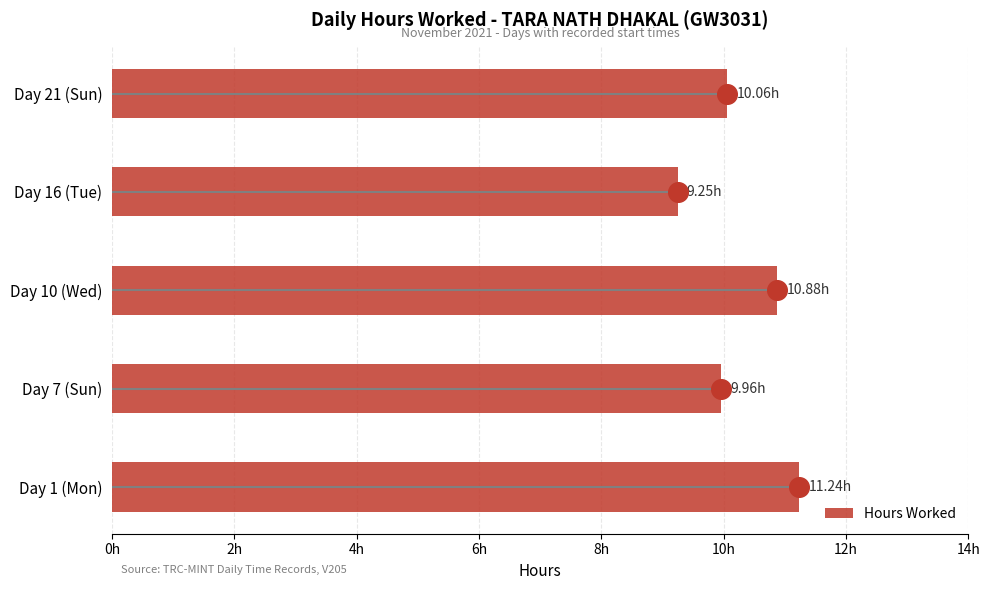

What is the ratio of the value at Day 7 (Sun) to the value at Day 21 (Sun)?

1.0